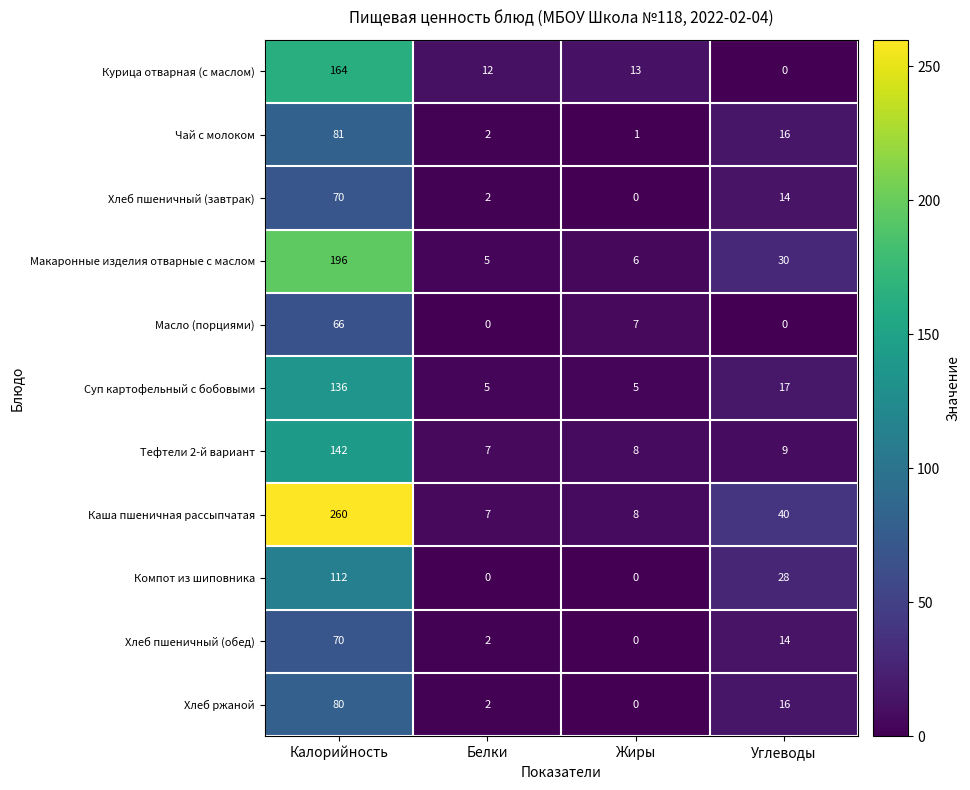

Rank the categories by Макаронные изделия отварные с маслом value from highest to lowest.

Калорийность, Углеводы, Жиры, Белки